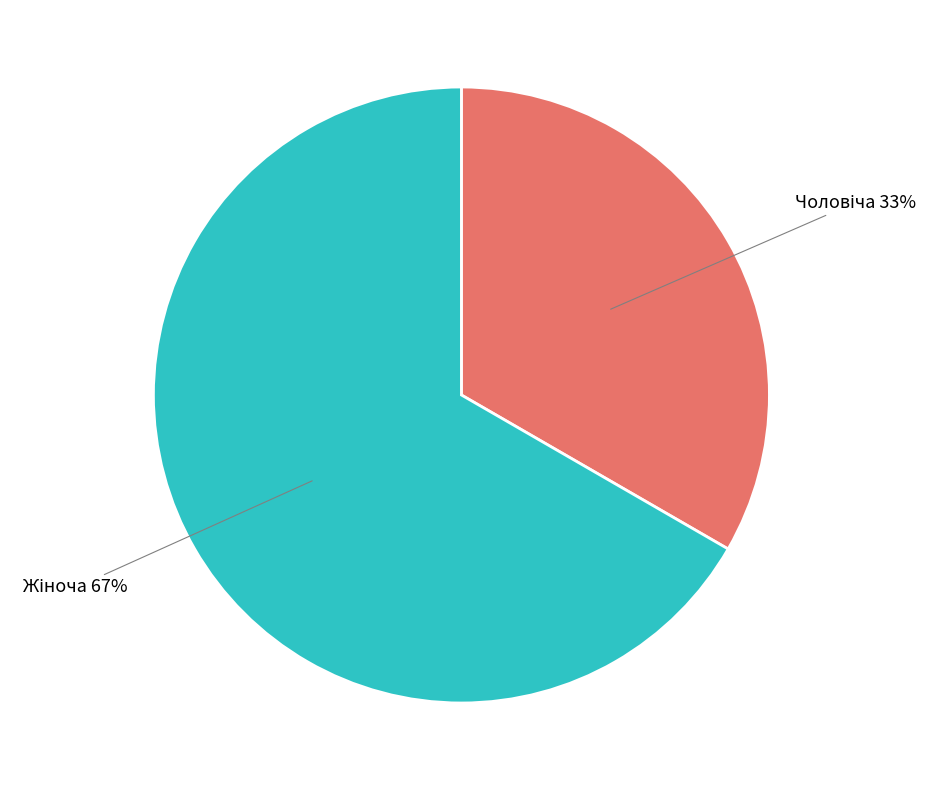

Is there a majority slice in this chart?

Yes